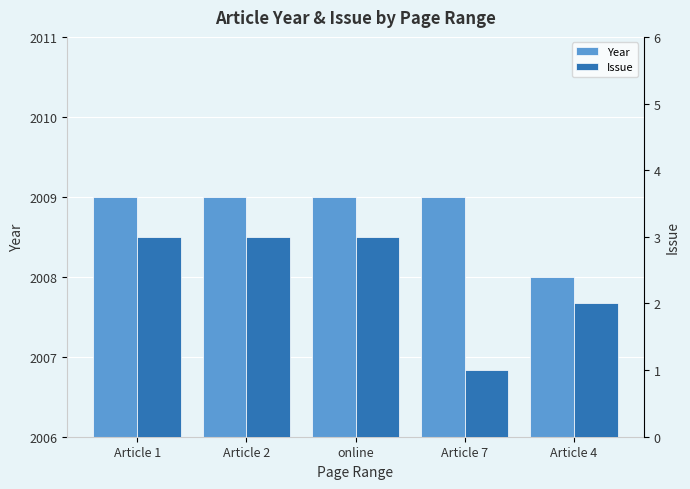

What is the maximum value for Issue?

3